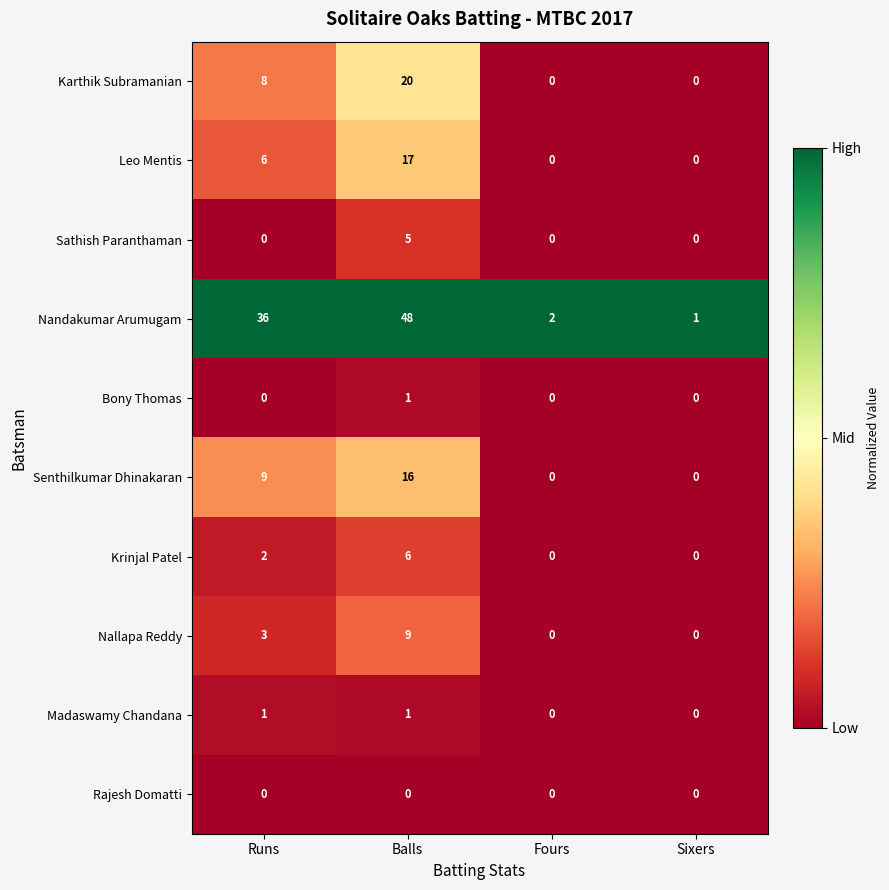

At which label is Krinjal Patel closest to 3?

Runs